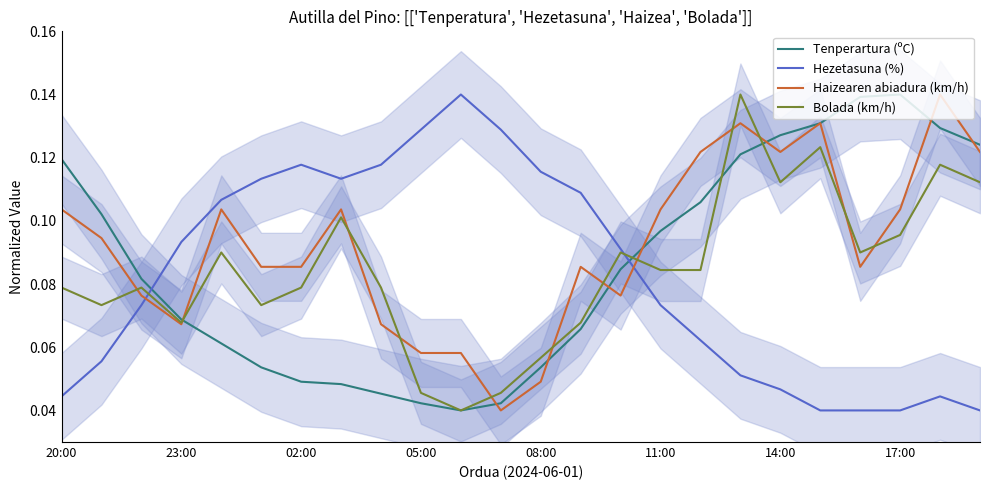

What is the sum of all Haizearen abiadura (km/h) values?

2.2